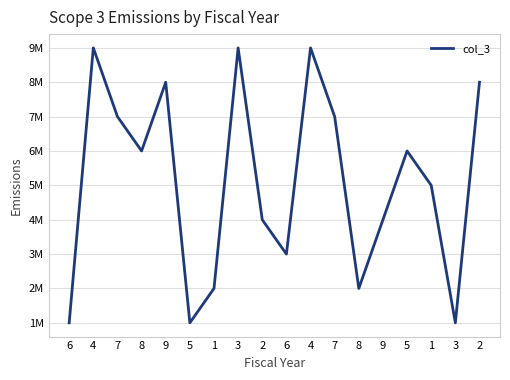

Is this an area chart (filled region under the line)?

No